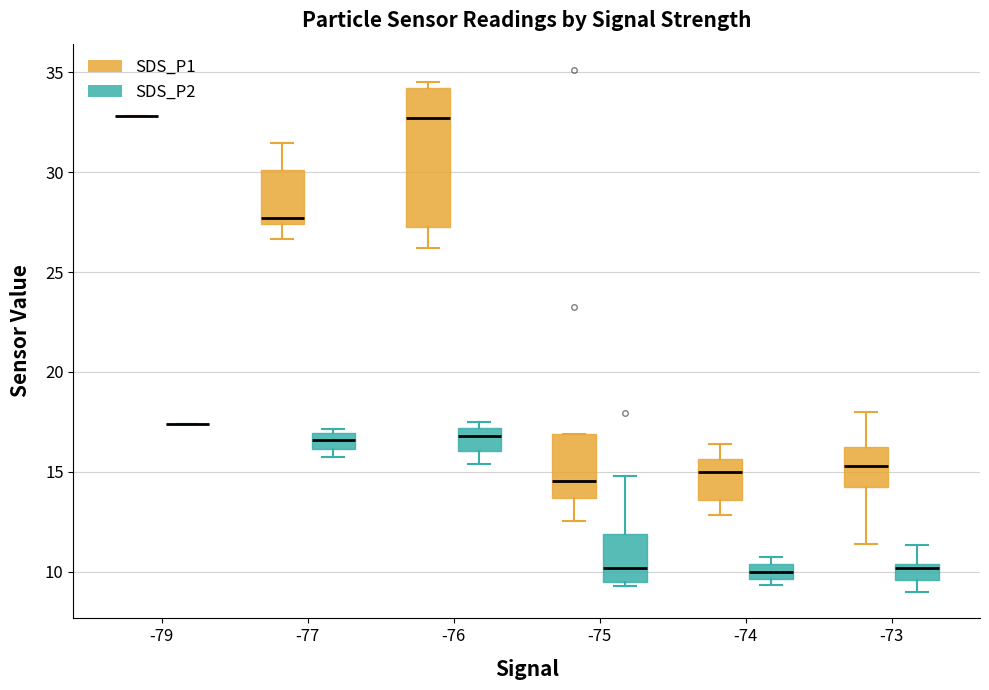

Reading left to right, read every box against the y-axis: the position of its median line, the range the box covers, and the ends of its whiskers. The values are not printed on the chart, so give them approximately, as read against the axis.

-79 (SDS_P1): box collapsed to a line at 33.0, whiskers 33.0 to 33.0
-79 (SDS_P2): box collapsed to a line at 17.5, whiskers 17.5 to 17.5
-77 (SDS_P1): median 27.5 (just above the box's lower edge), box 27.5 to 30.0, whiskers 26.5 to 31.5
-77 (SDS_P2): median 16.5, box 16.0 to 17.0, whiskers 16.0 (just below the box's lower edge) to 17.0 (just above the box's upper edge)
-76 (SDS_P1): median 32.5, box 27.5 to 34.0, whiskers 26.0 to 34.5
-76 (SDS_P2): median 17.0 (just below the box's upper edge), box 16.0 to 17.0, whiskers 15.5 to 17.5
-75 (SDS_P1): median 14.5, box 13.5 to 17.0, whiskers 12.5 to 17.0
-75 (SDS_P2): median 10.0, box 9.5 to 12.0, whiskers 9.5 (just below the box's lower edge) to 15.0
-74 (SDS_P1): median 15.0, box 13.5 to 15.5, whiskers 13.0 to 16.5
-74 (SDS_P2): median 10.0, box 9.5 to 10.5, whiskers 9.5 (just below the box's lower edge) to 10.5 (just above the box's upper edge)
-73 (SDS_P1): median 15.5, box 14.5 to 16.5, whiskers 11.5 to 18.0
-73 (SDS_P2): median 10.0, box 9.5 to 10.5, whiskers 9.0 to 11.5